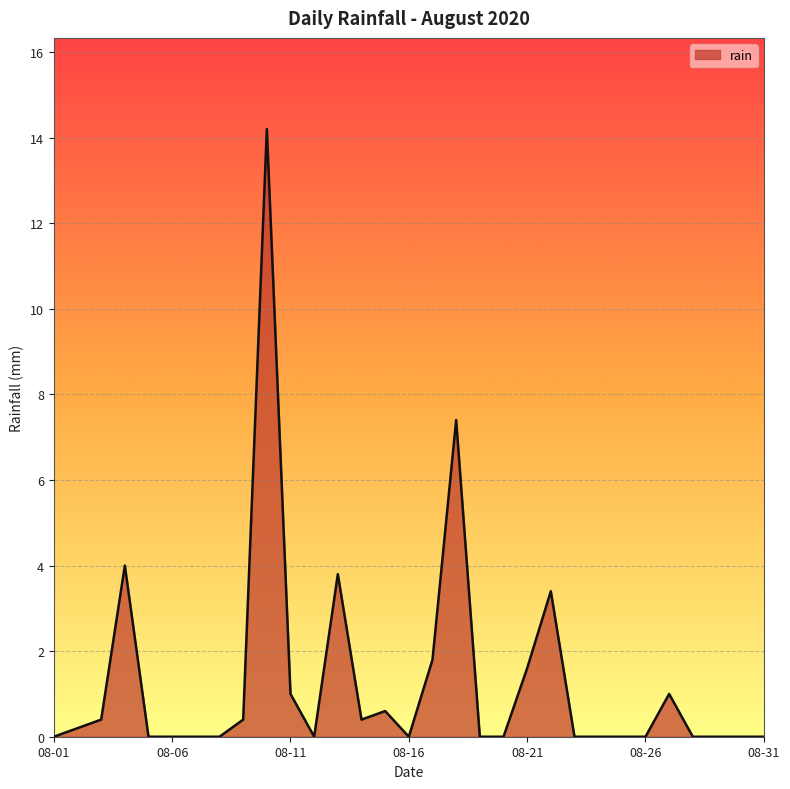

What is the greatest value displayed?

14.2